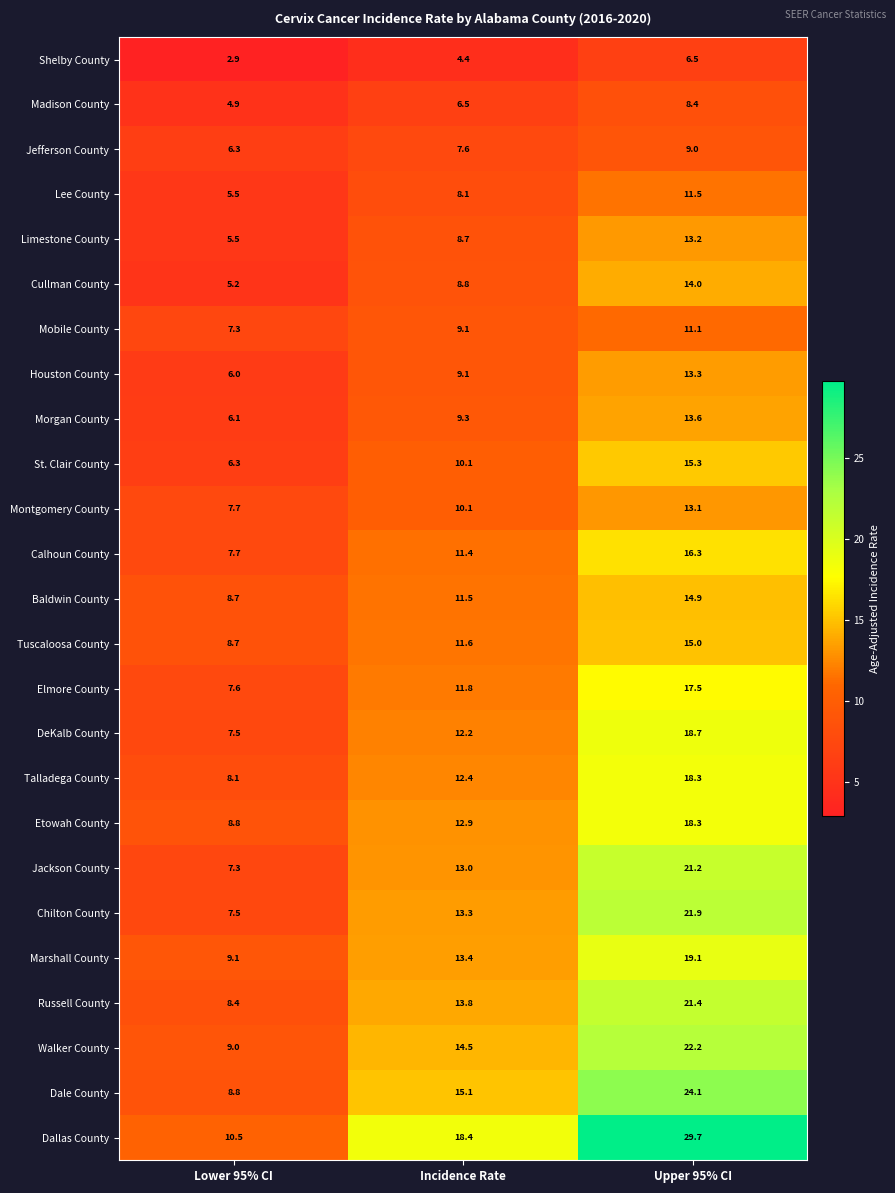

What is the average value of the Jackson County series?

13.8